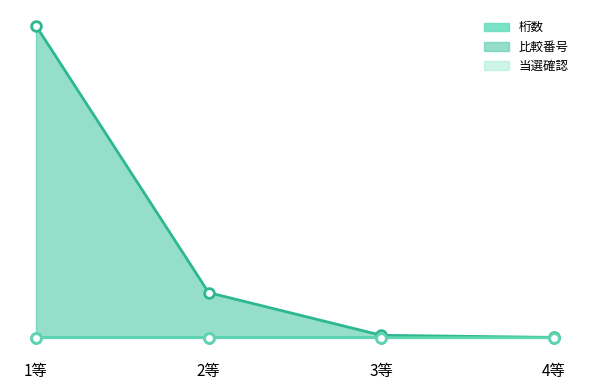

List the labels in order of 比較番号 value, smallest first.

4等, 3等, 2等, 1等